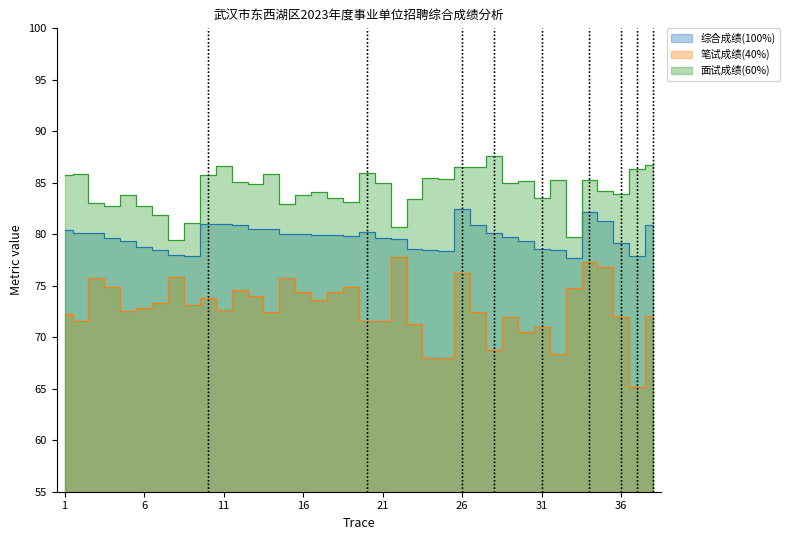

How many interior local valleys does the 综合成绩(100%) series have?

5